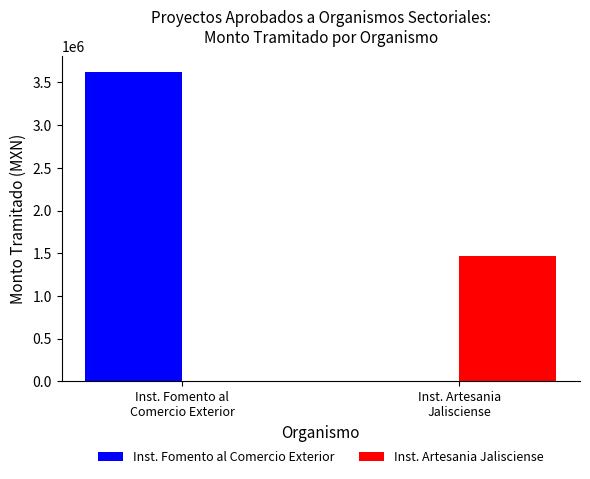

What is the maximum value shown in the chart?

3624951.2